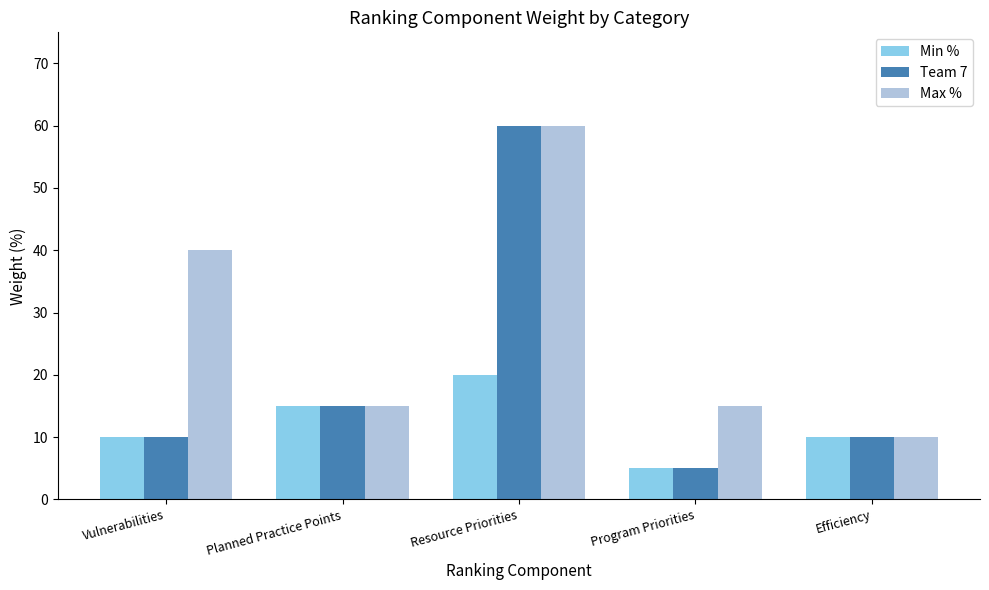

How many groups of bars are there?

5